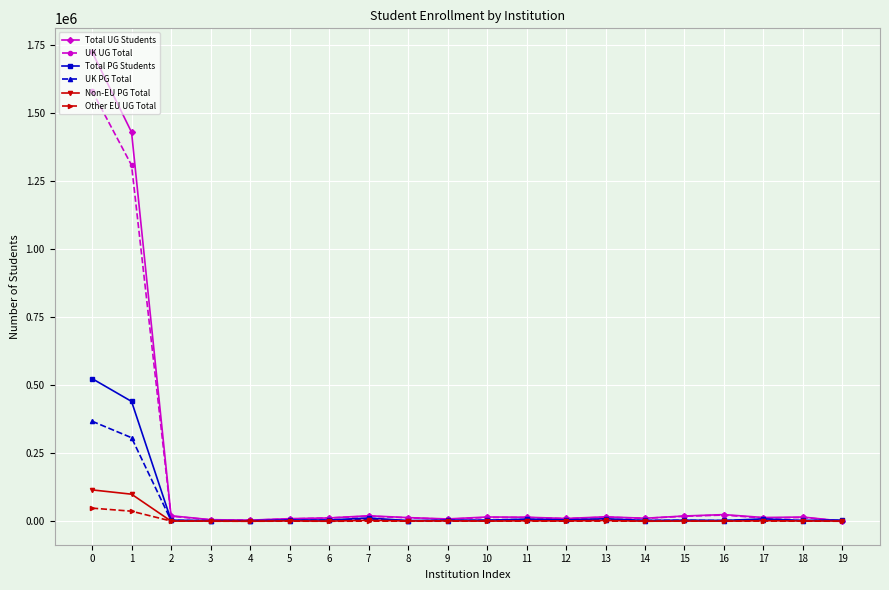

True or false: UK UG Total has more than 0 interior local peaks.

True